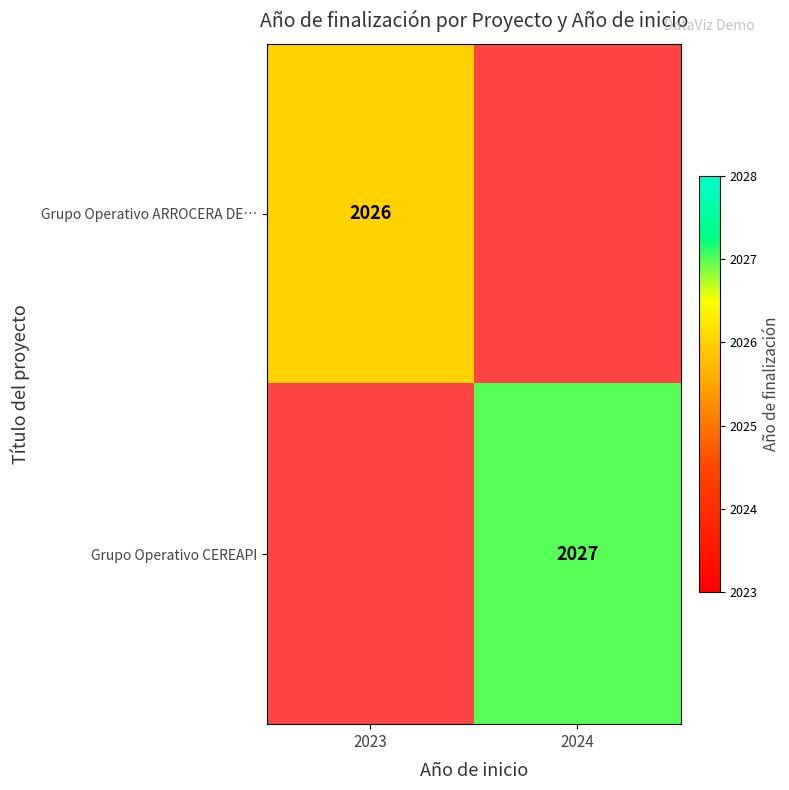

Which has a higher value, 2023 or 2024?

2024